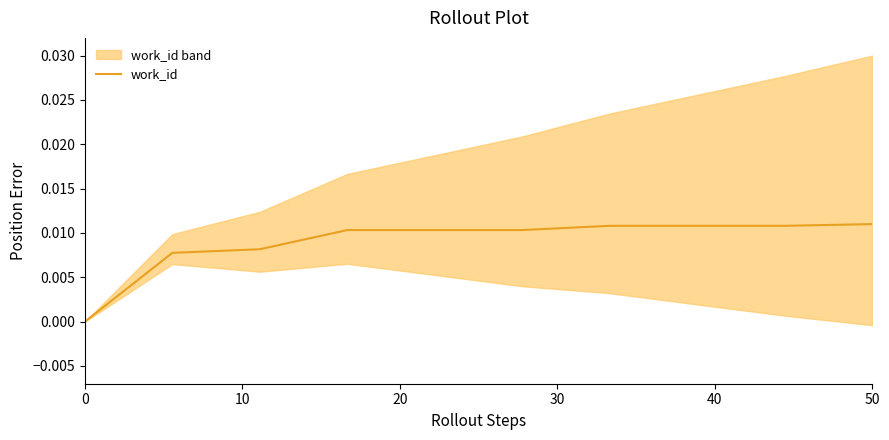

What position from the right is 20?

8